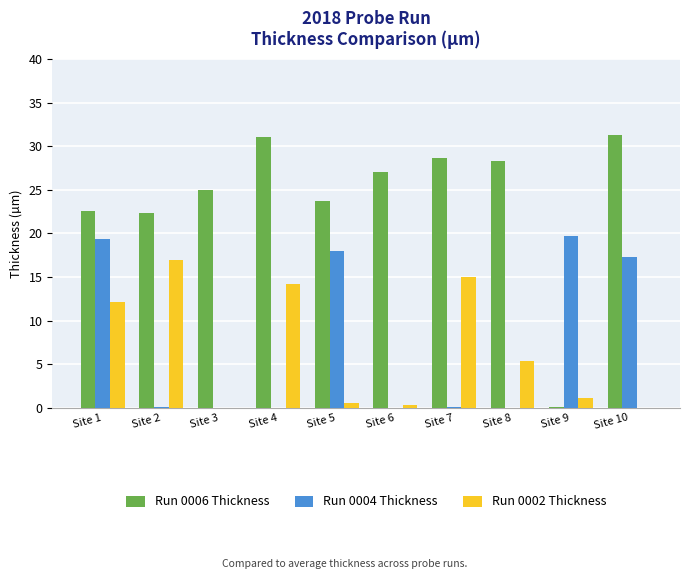

At which category is the sum across all series the highest?

Site 1